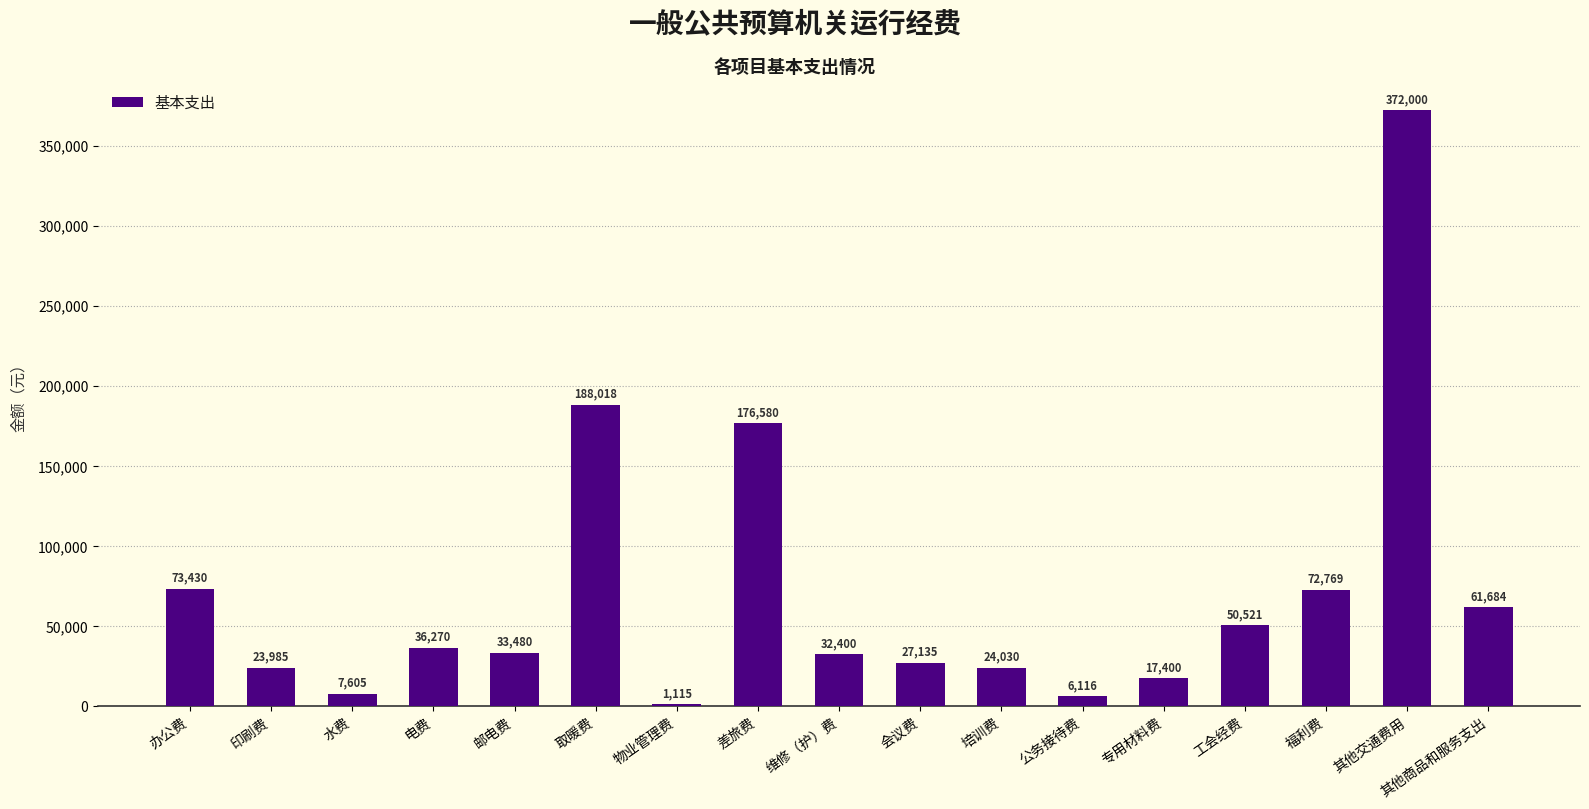

True or false: the data shows 7605 at 水费.

True